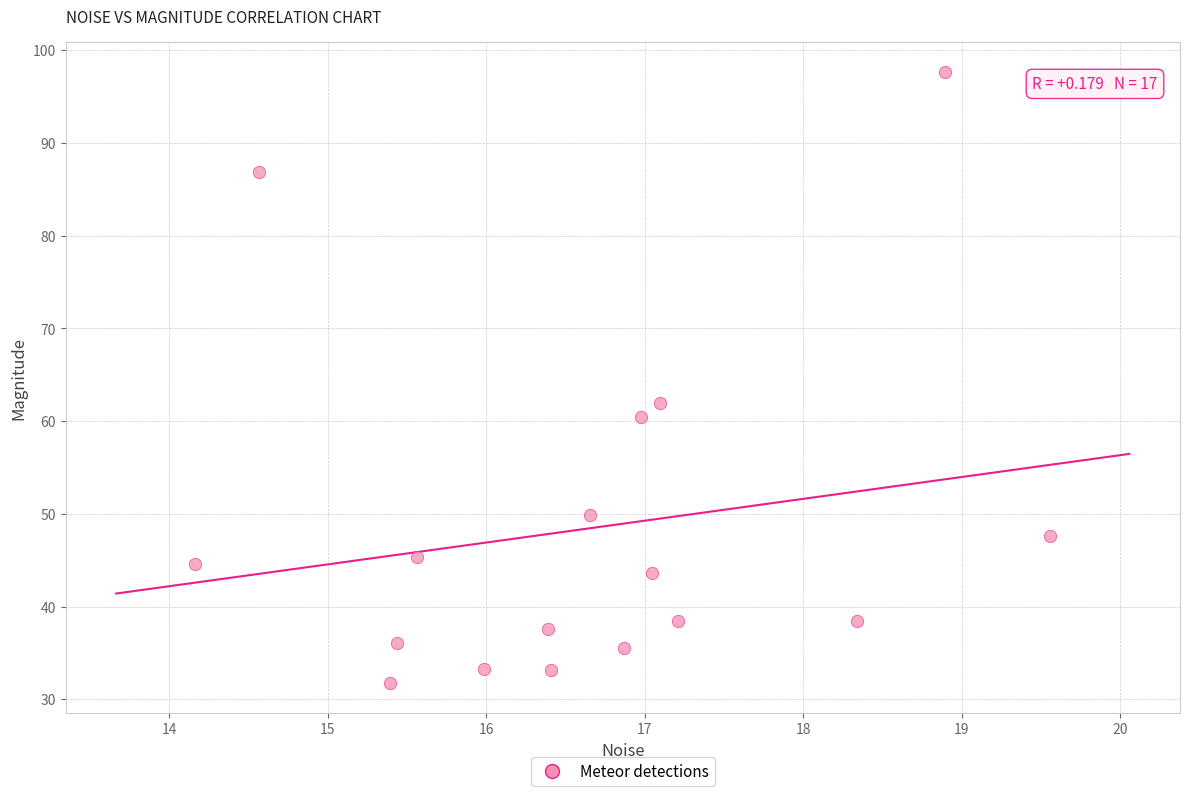

What is the range of Y values (max minus min)?

65.8